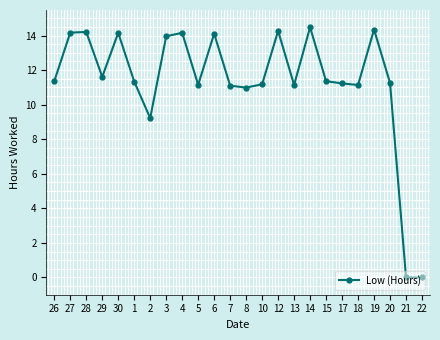

What is the label of the 9th point from the left?

4